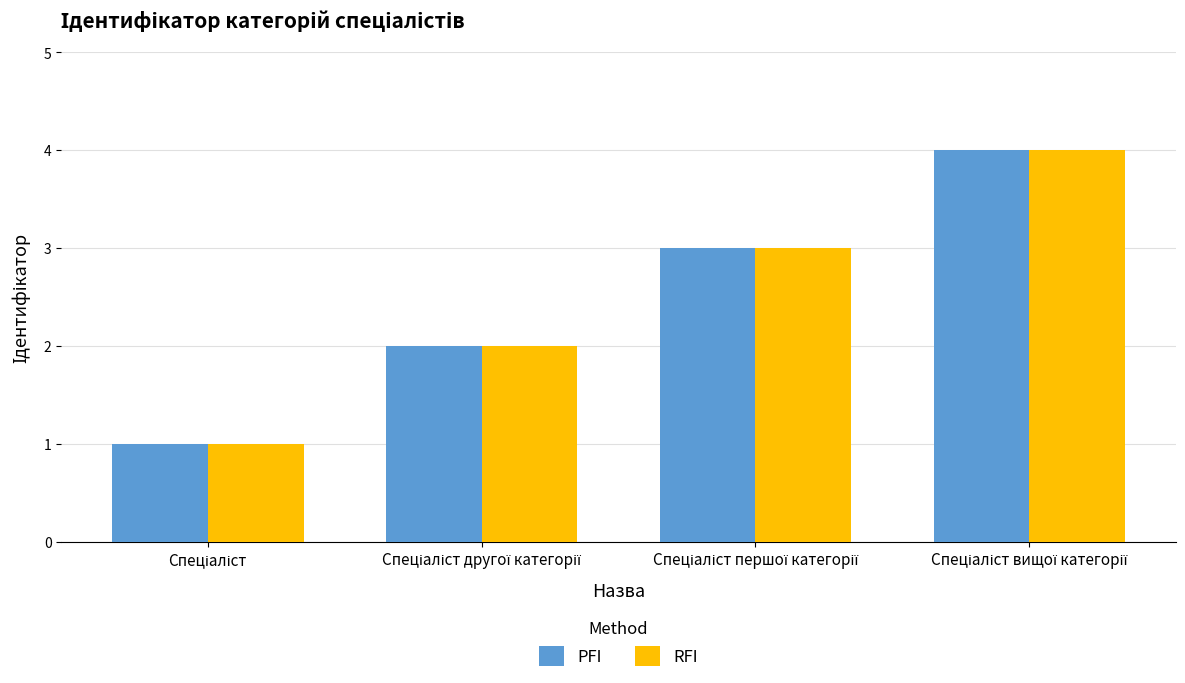

What is the difference between the maximum and minimum values in the RFI series?

3